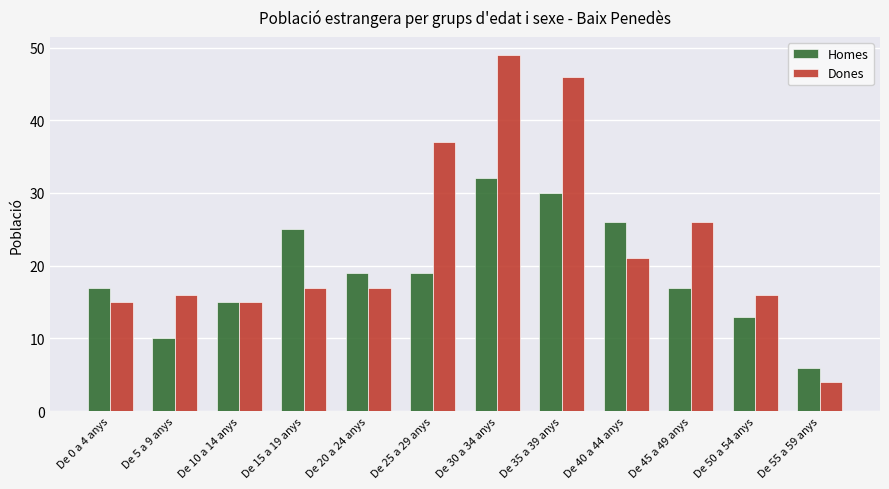

How many categories are shown in the chart?

12